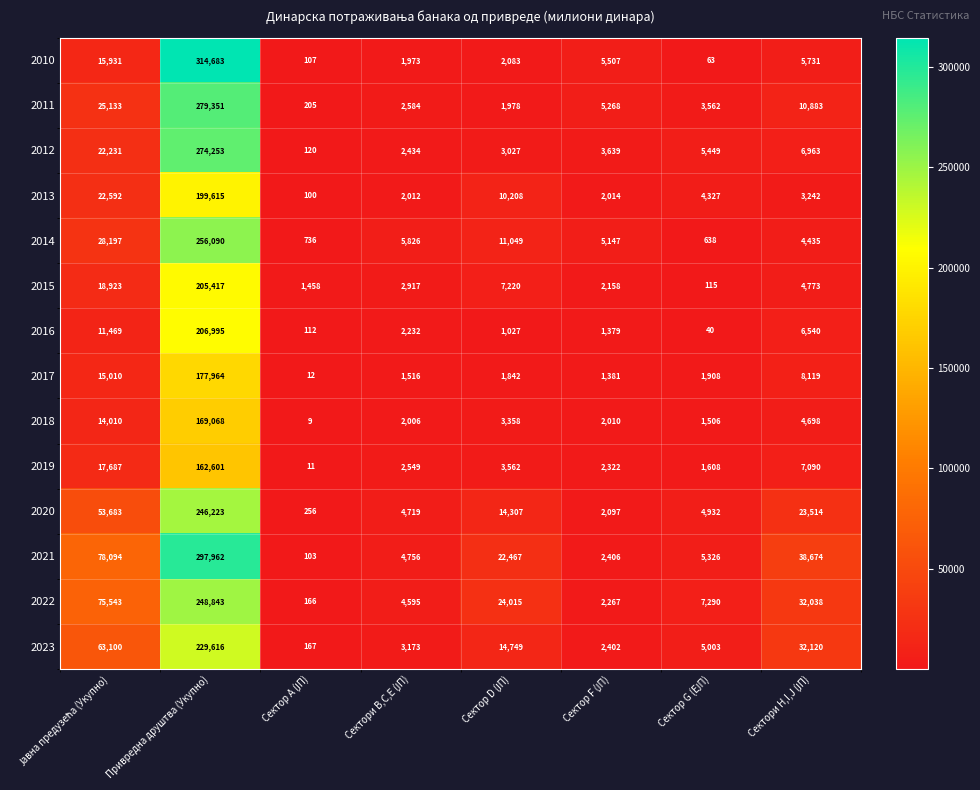

What is the sum of all 2014 values?

312118